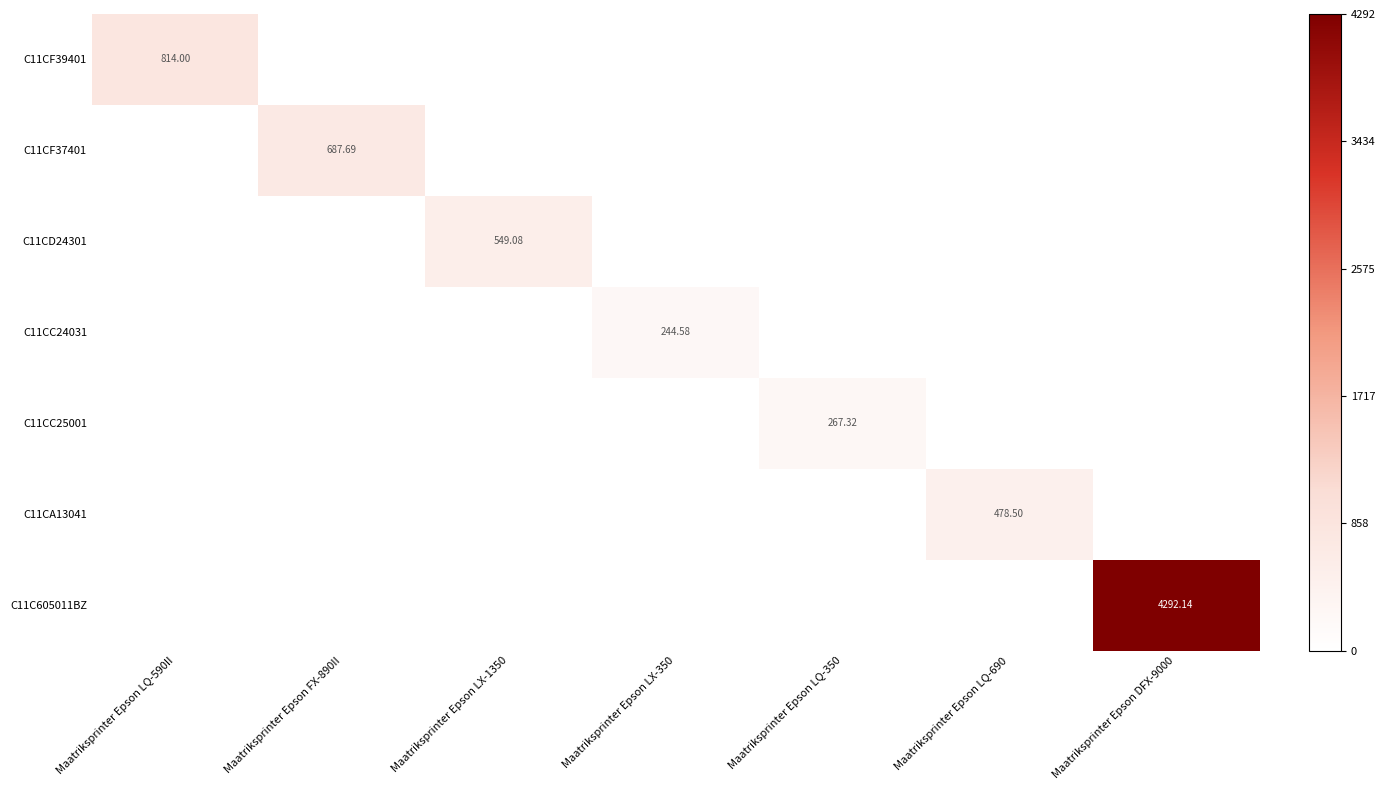

How many positive values does the C11C605011BZ series have?

1